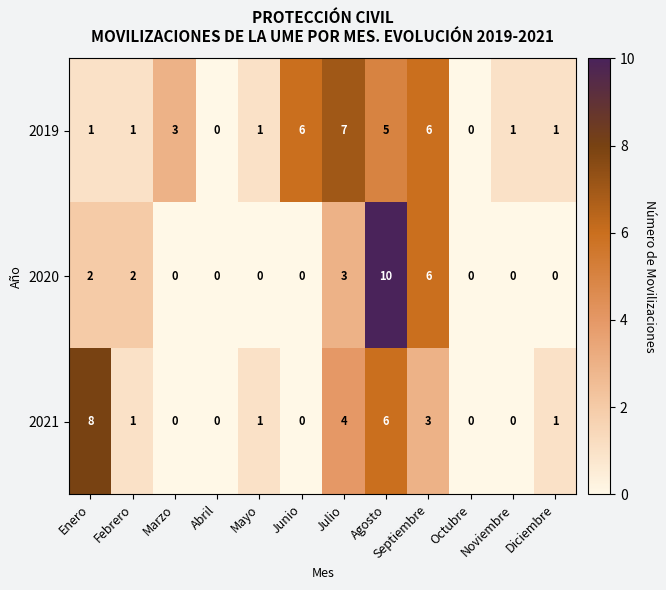

Where is 2021 nearest to the value 4?

Julio